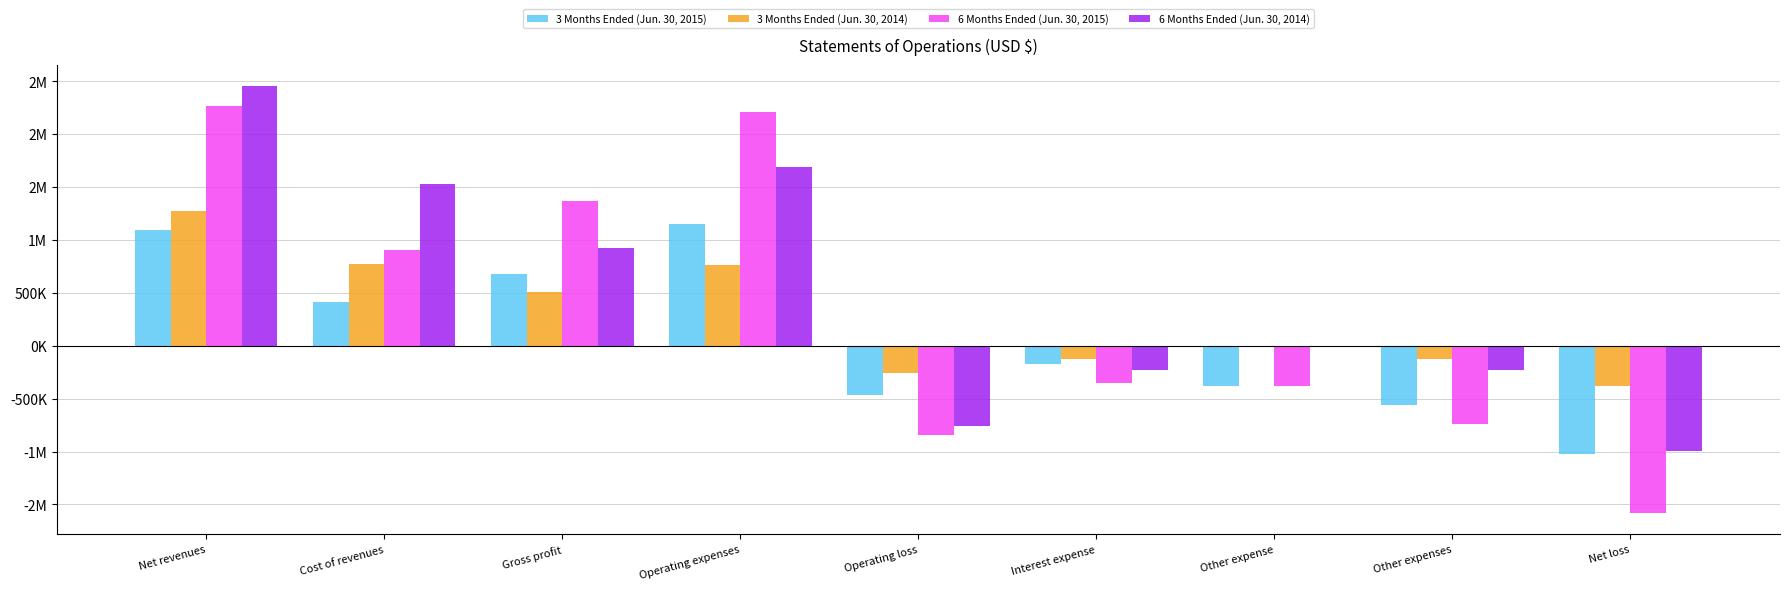

What are all the series names shown in the legend?

3 Months Ended (Jun. 30, 2015), 3 Months Ended (Jun. 30, 2014), 6 Months Ended (Jun. 30, 2015), 6 Months Ended (Jun. 30, 2014)